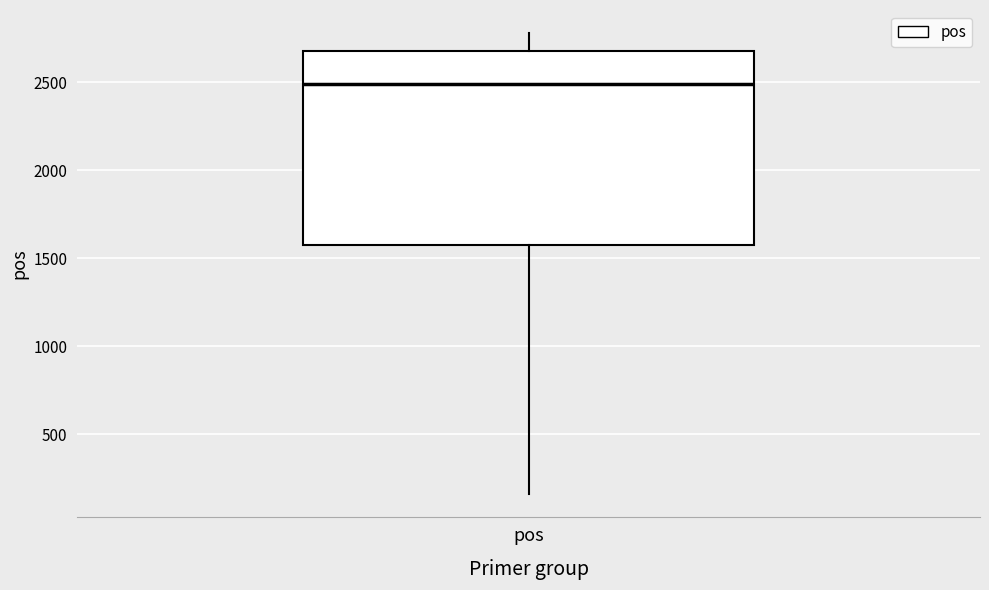

Where does the upper whisker of the box for pos end on the y-axis? The values are not printed on the chart, so give them approximately, as read against the axis.

2800